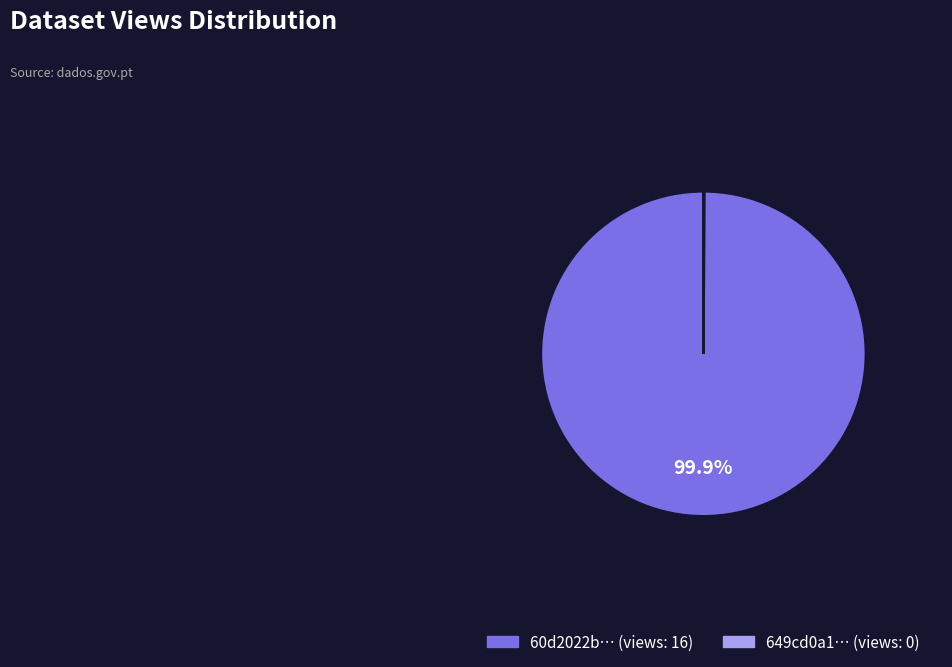

Is there a majority slice in this chart?

Yes